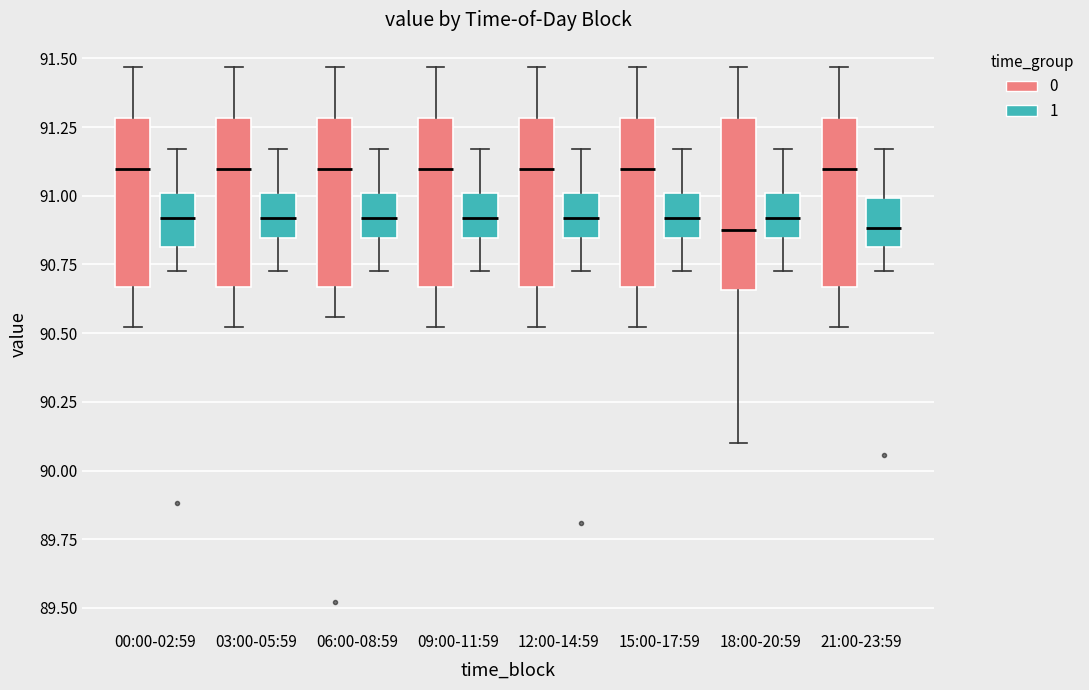

Reading left to right, read every box against the y-axis: the position of its median line, the range the box covers, and the ends of its whiskers. The values are not printed on the chart, so give them approximately, as read against the axis.

00:00-02:59 (0): median 91.10, box 90.65 to 91.30, whiskers 90.50 to 91.45
00:00-02:59 (1): median 90.90, box 90.80 to 91.00, whiskers 90.75 to 91.15
03:00-05:59 (0): median 91.10, box 90.65 to 91.30, whiskers 90.50 to 91.45
03:00-05:59 (1): median 90.90, box 90.85 to 91.00, whiskers 90.75 to 91.15
06:00-08:59 (0): median 91.10, box 90.65 to 91.30, whiskers 90.55 to 91.45
06:00-08:59 (1): median 90.90, box 90.85 to 91.00, whiskers 90.75 to 91.15
09:00-11:59 (0): median 91.10, box 90.65 to 91.30, whiskers 90.50 to 91.45
09:00-11:59 (1): median 90.90, box 90.85 to 91.00, whiskers 90.75 to 91.15
12:00-14:59 (0): median 91.10, box 90.65 to 91.30, whiskers 90.50 to 91.45
12:00-14:59 (1): median 90.90, box 90.85 to 91.00, whiskers 90.75 to 91.15
15:00-17:59 (0): median 91.10, box 90.65 to 91.30, whiskers 90.50 to 91.45
15:00-17:59 (1): median 90.90, box 90.85 to 91.00, whiskers 90.75 to 91.15
18:00-20:59 (0): median 90.85, box 90.65 to 91.30, whiskers 90.10 to 91.45
18:00-20:59 (1): median 90.90, box 90.85 to 91.00, whiskers 90.75 to 91.15
21:00-23:59 (0): median 91.10, box 90.65 to 91.30, whiskers 90.50 to 91.45
21:00-23:59 (1): median 90.90, box 90.80 to 91.00, whiskers 90.75 to 91.15